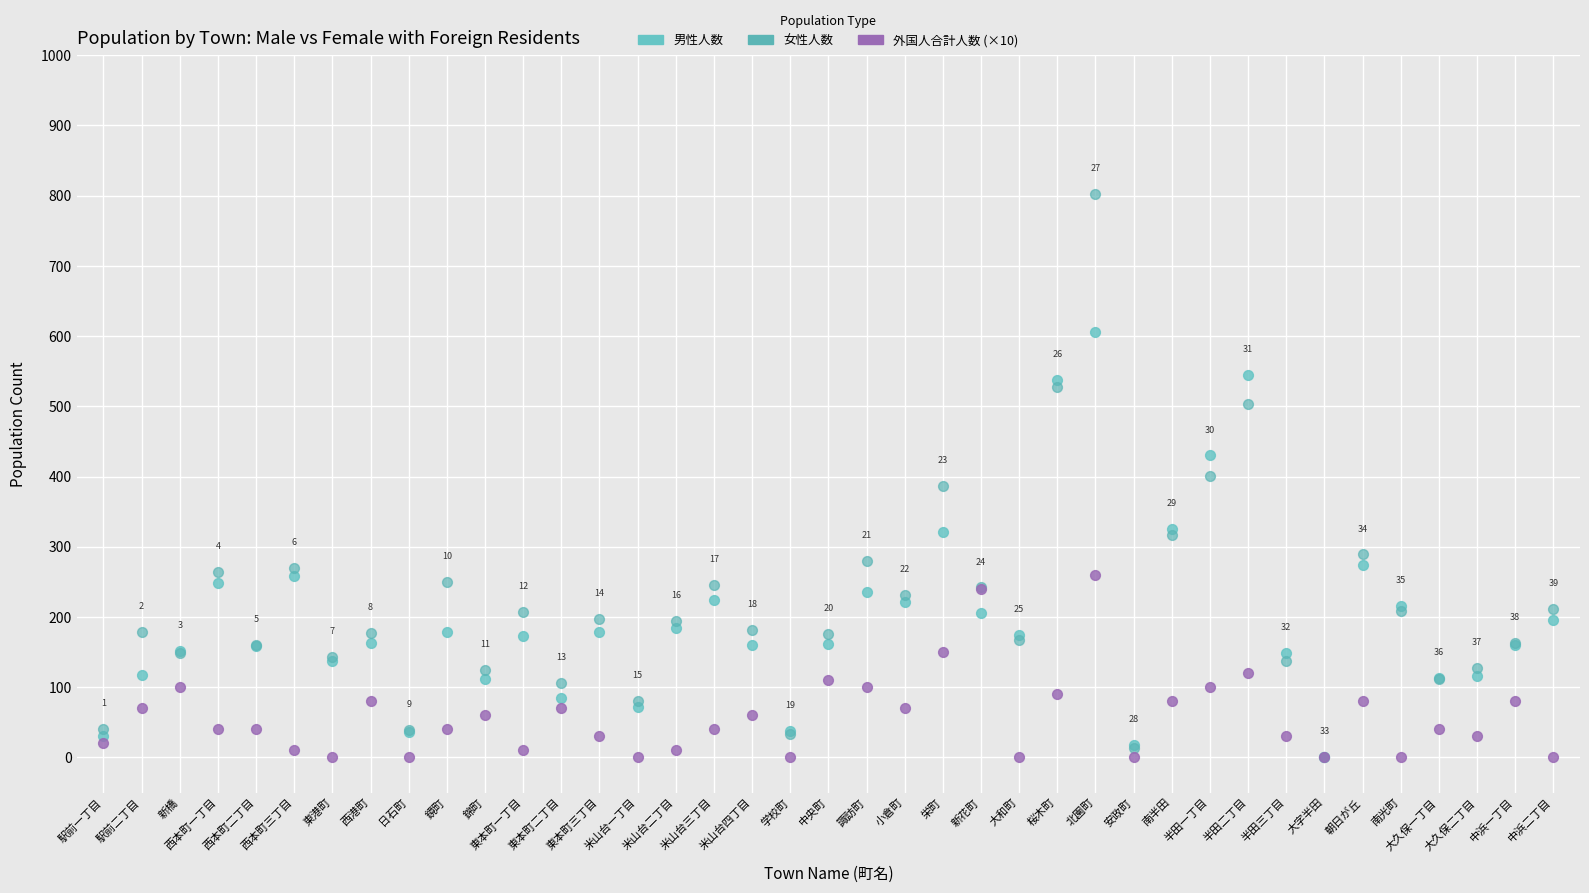

What are all the series names shown in the legend?

男性人数, 女性人数, 外国人合計人数 (×10)